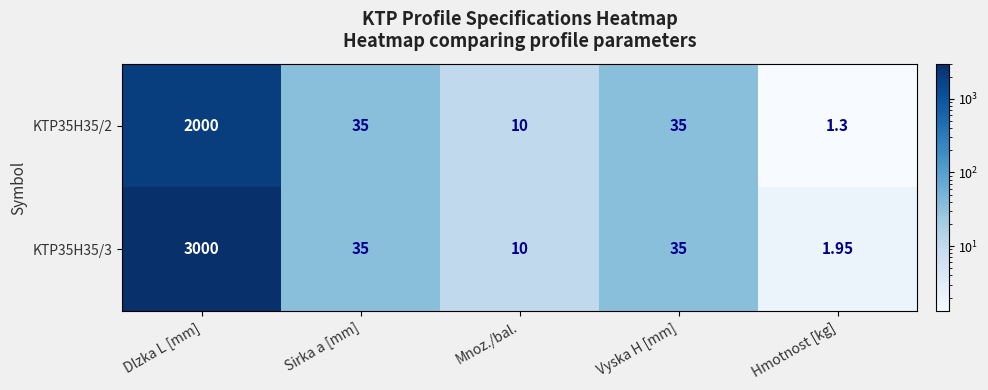

At which category is the sum across all series the highest?

Dlzka L [mm]